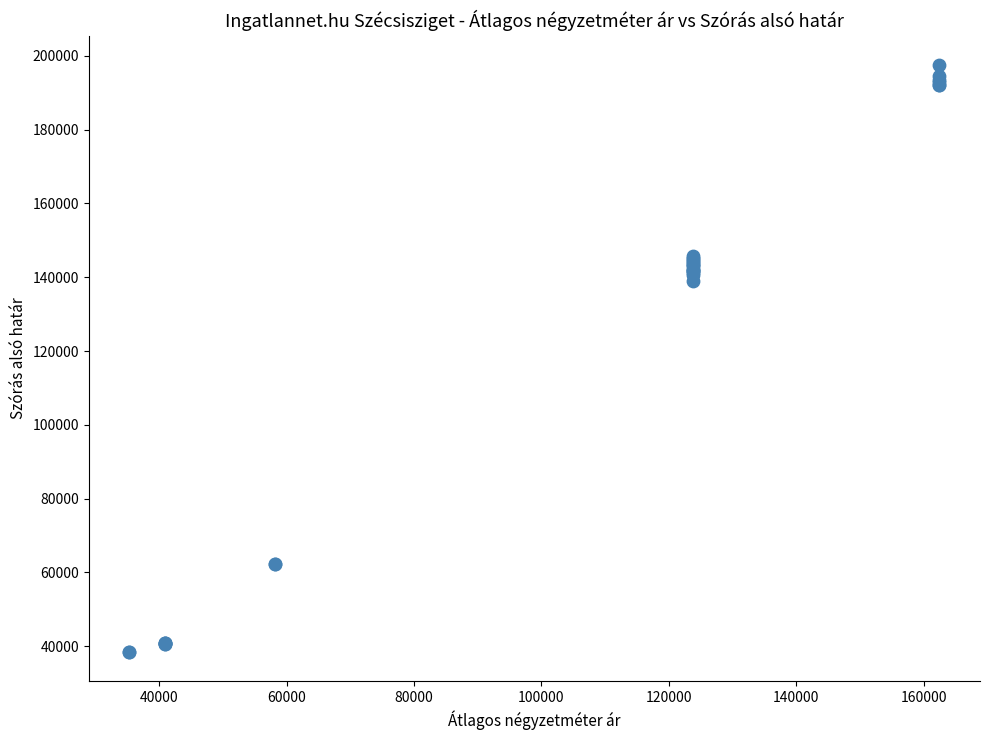

What Y value in the scatter plot is closest to 118044?

138877